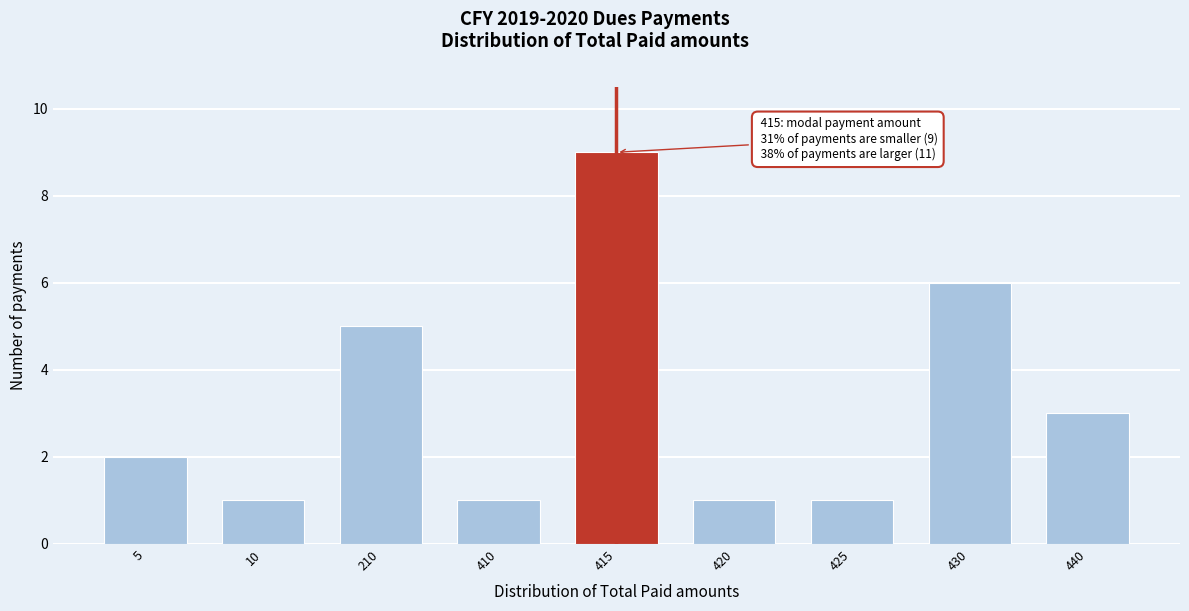

Reading right to left, extract all data points from this chart.

440=3	430=6	425=1	420=1	415=9	410=1	210=5	10=1	5=2